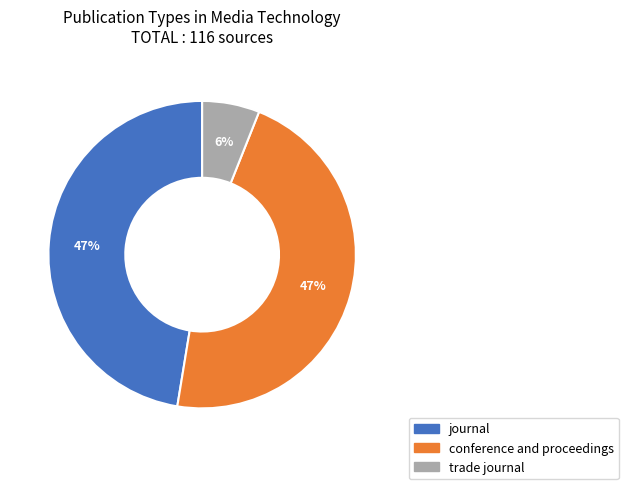

To the nearest percent, what percentage of the pie is journal?

47%